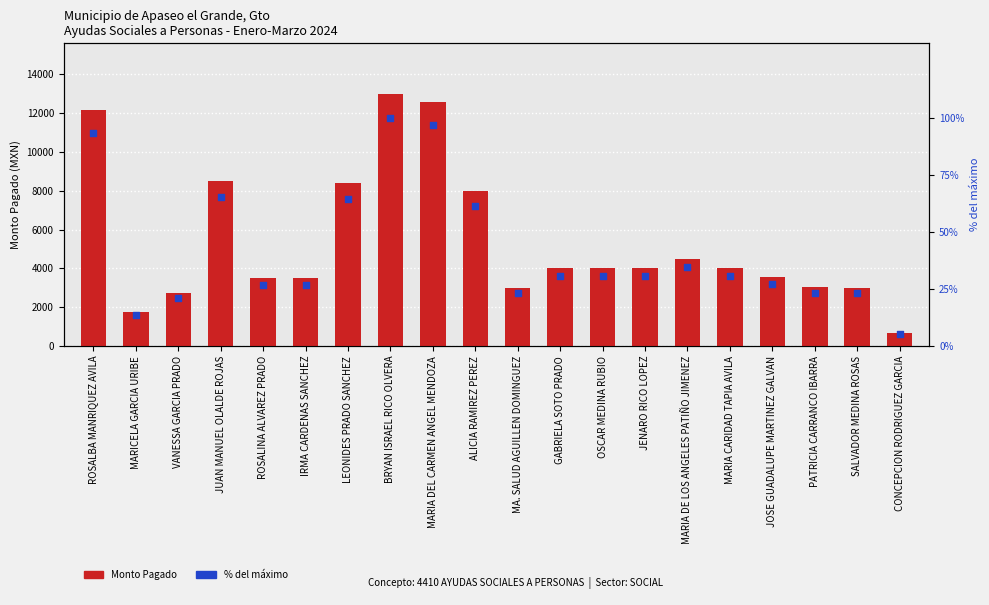

What are all the series names shown in the legend?

Monto Pagado, % del máximo